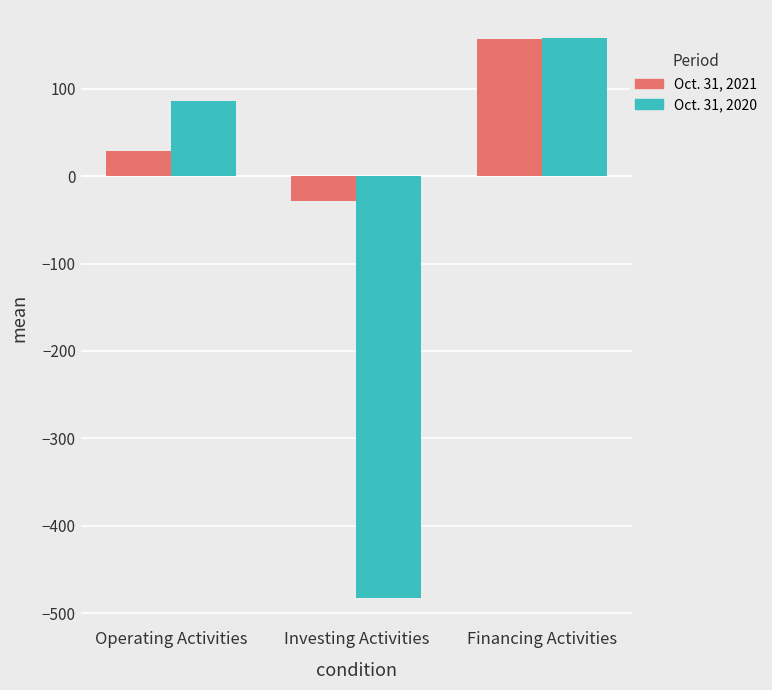

What is the label of the 1st bar from the right?

Financing Activities